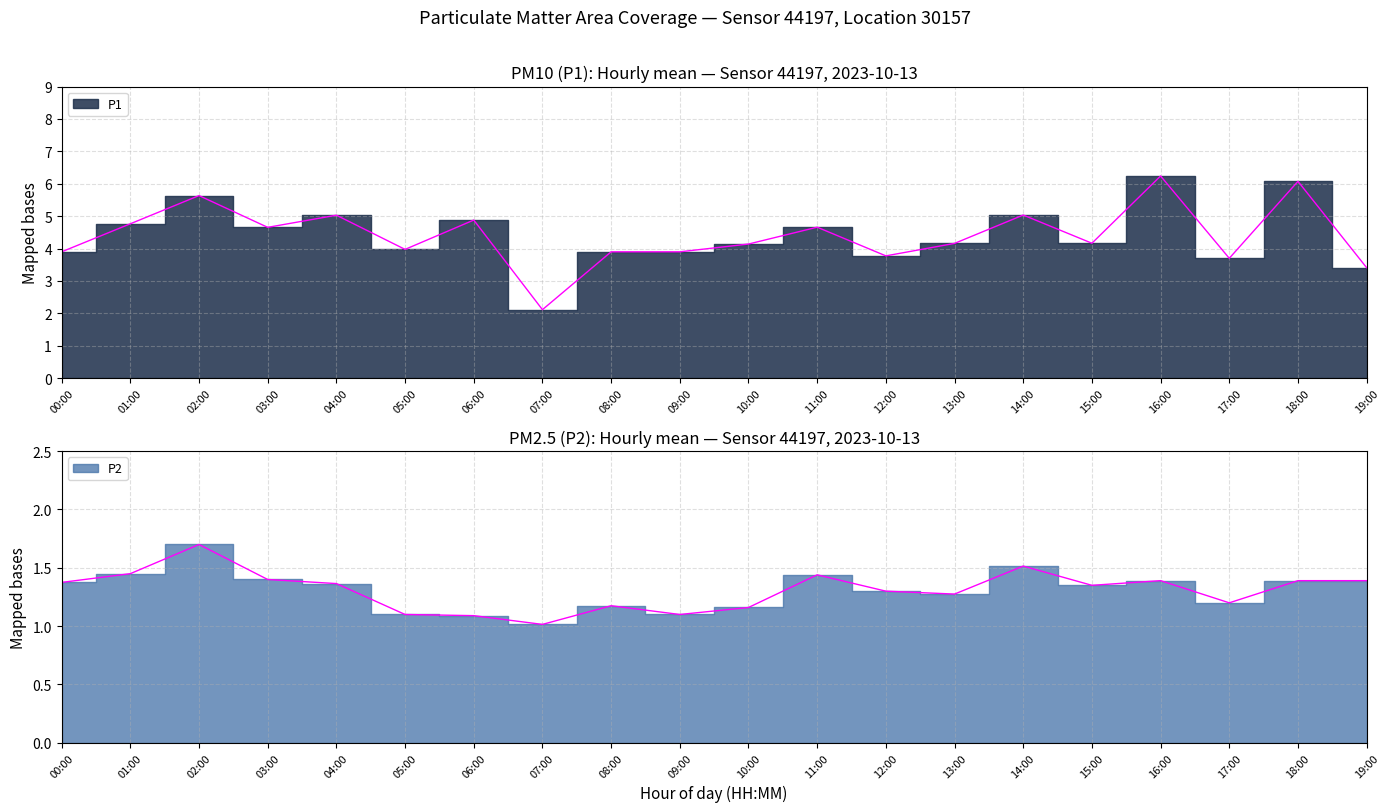

Which series has the widest spread of values?

P1